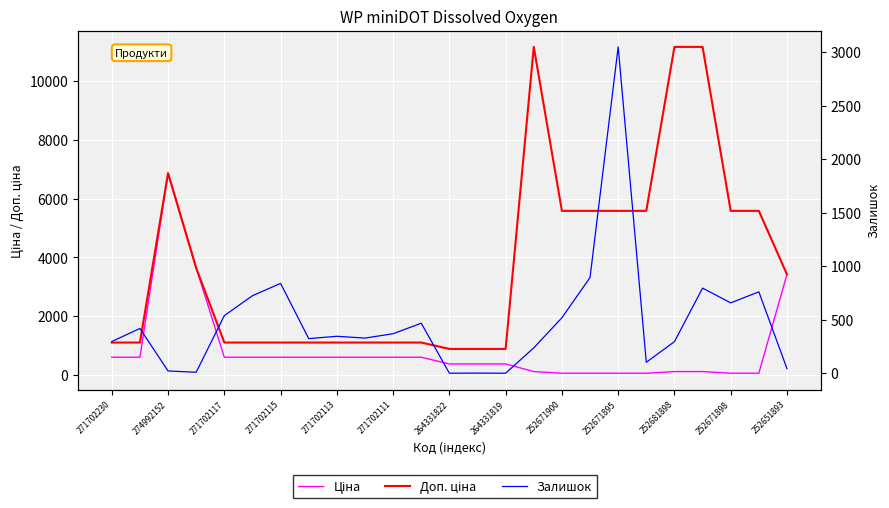

True or false: Залишок and Ціна intersect in this chart.

True